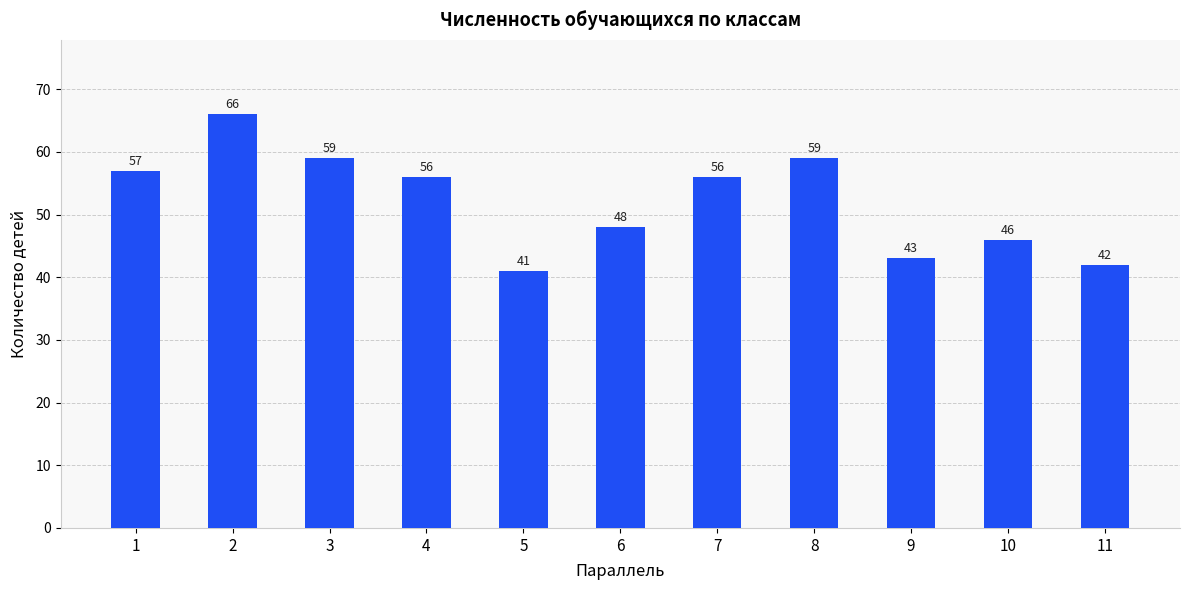

What is the difference between the maximum and minimum values?

25